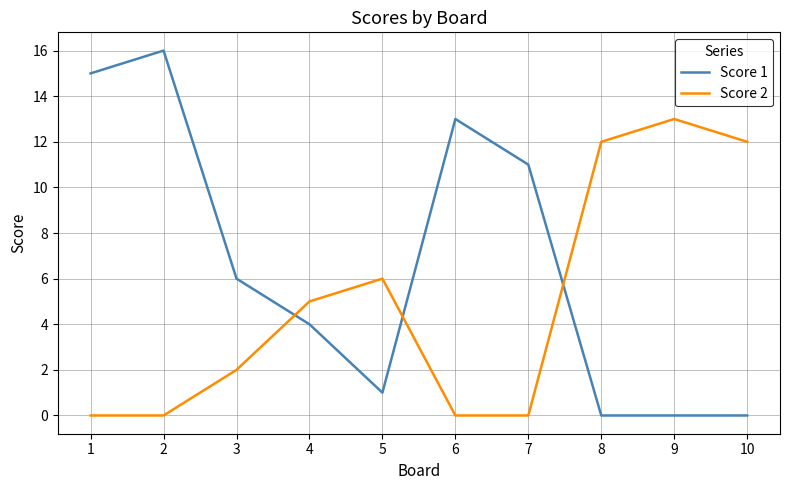

Reading left to right, what are all the values shown in this chart?

Score 1: 1=15	2=16	3=6	4=4	5=1	6=13	7=11	8=0	9=0	10=0
Score 2: 1=0	2=0	3=2	4=5	5=6	6=0	7=0	8=12	9=13	10=12